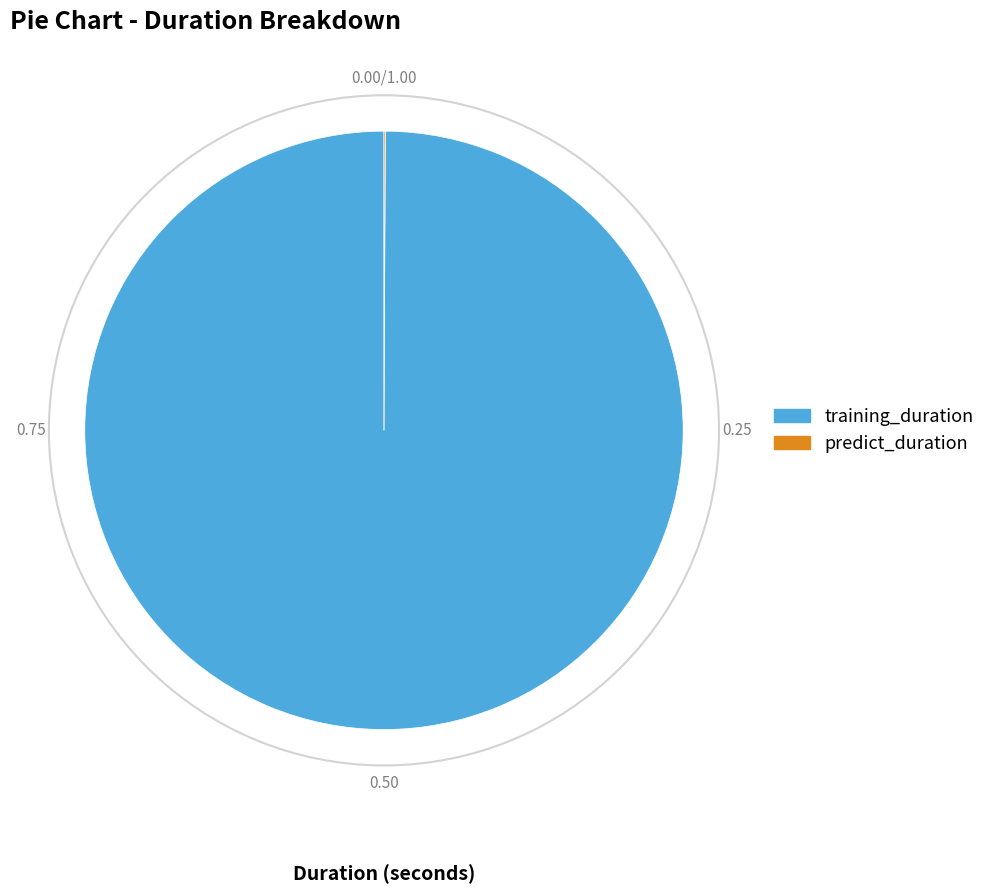

Is there a majority slice in this chart?

Yes